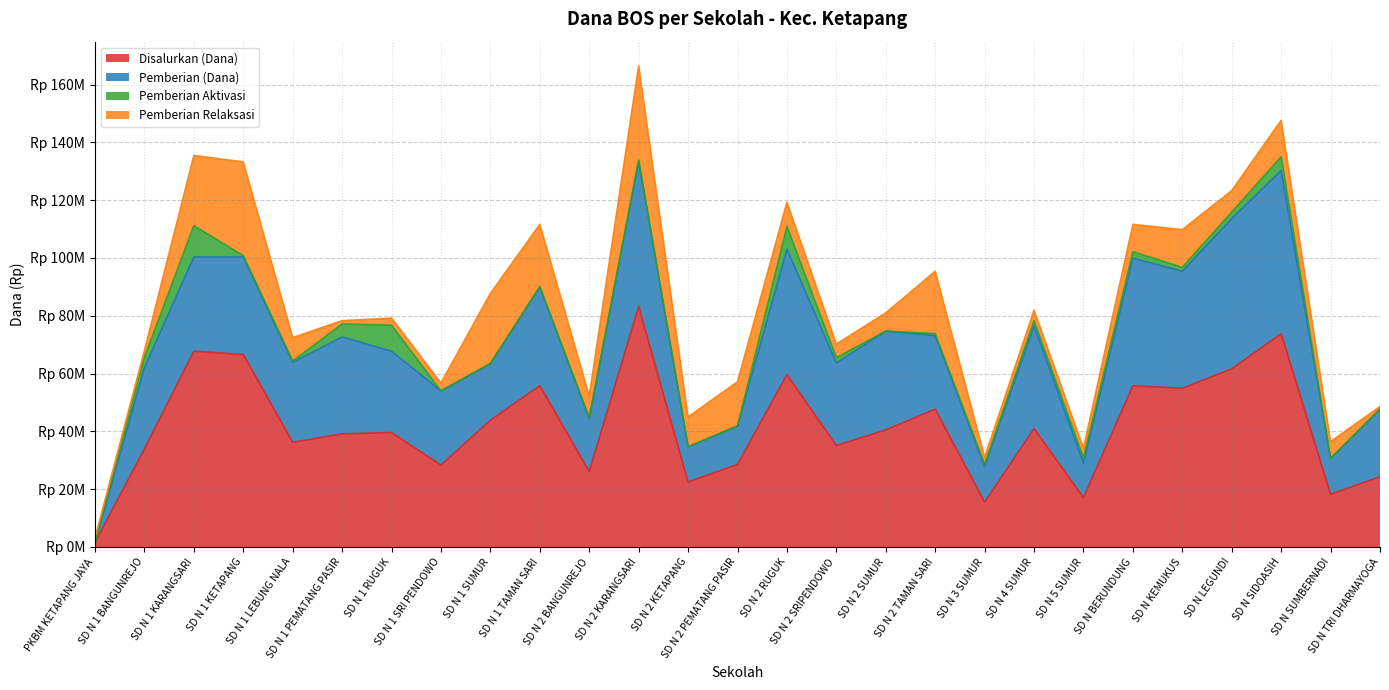

In Disalurkan (Dana), how many points are lower than both neighbors (excluding endpoints)?

9